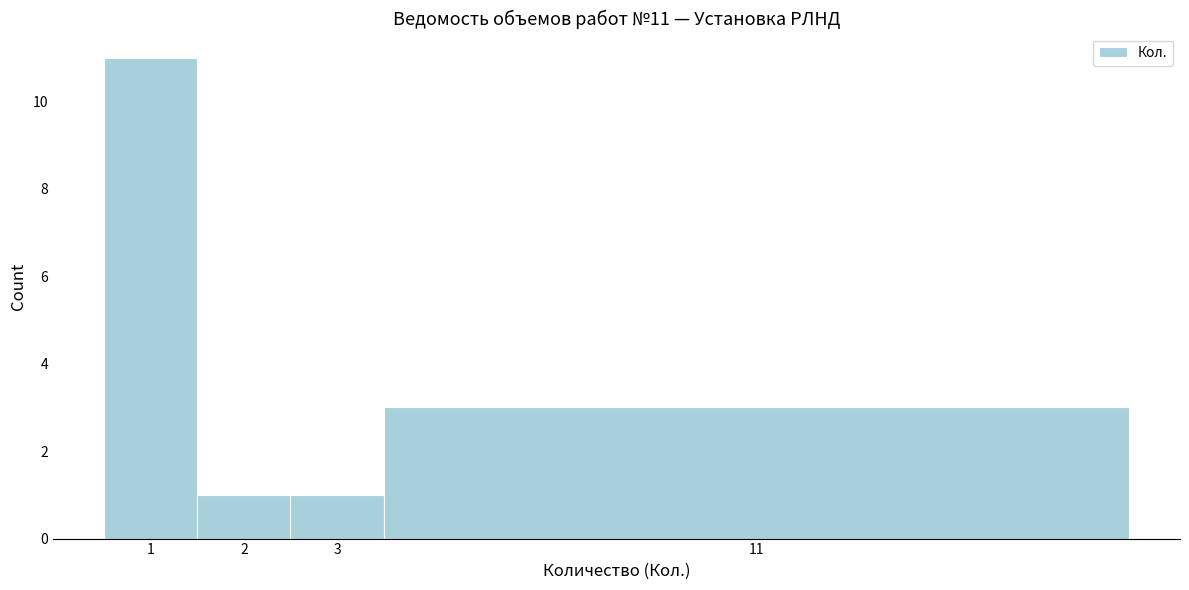

Reading left to right, list all the values displayed in this chart.

11	1	1	3